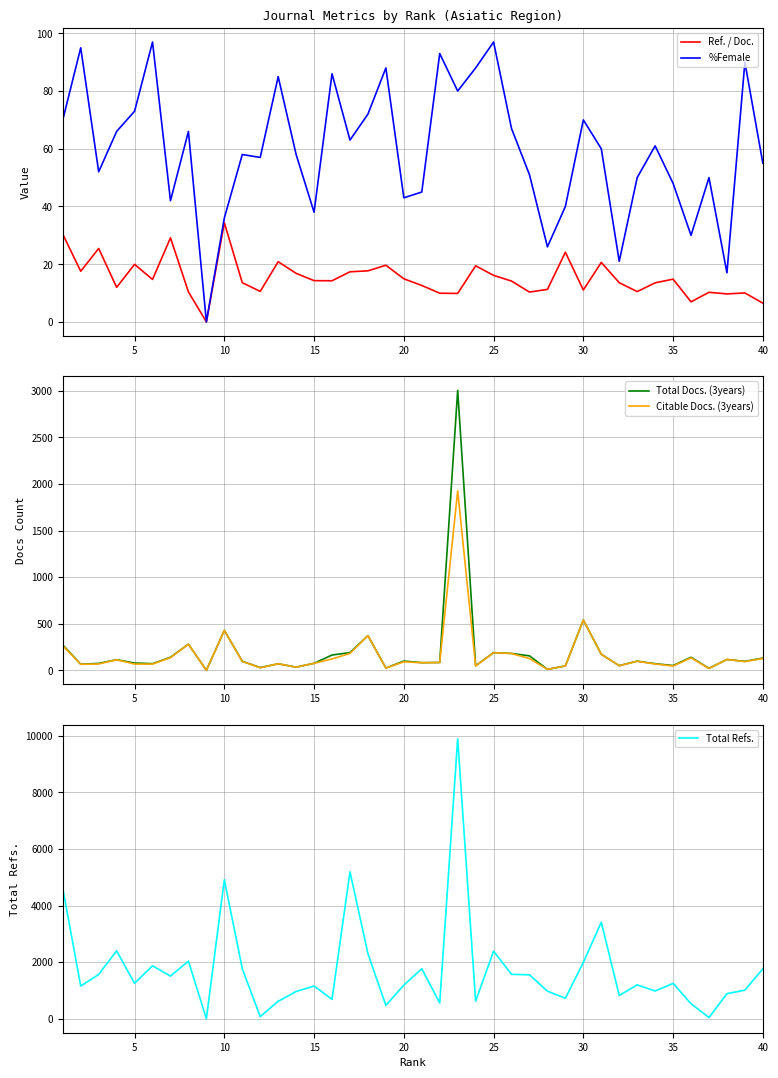

Between 15 and 37, which series saw the biggest shift?

Total Refs.